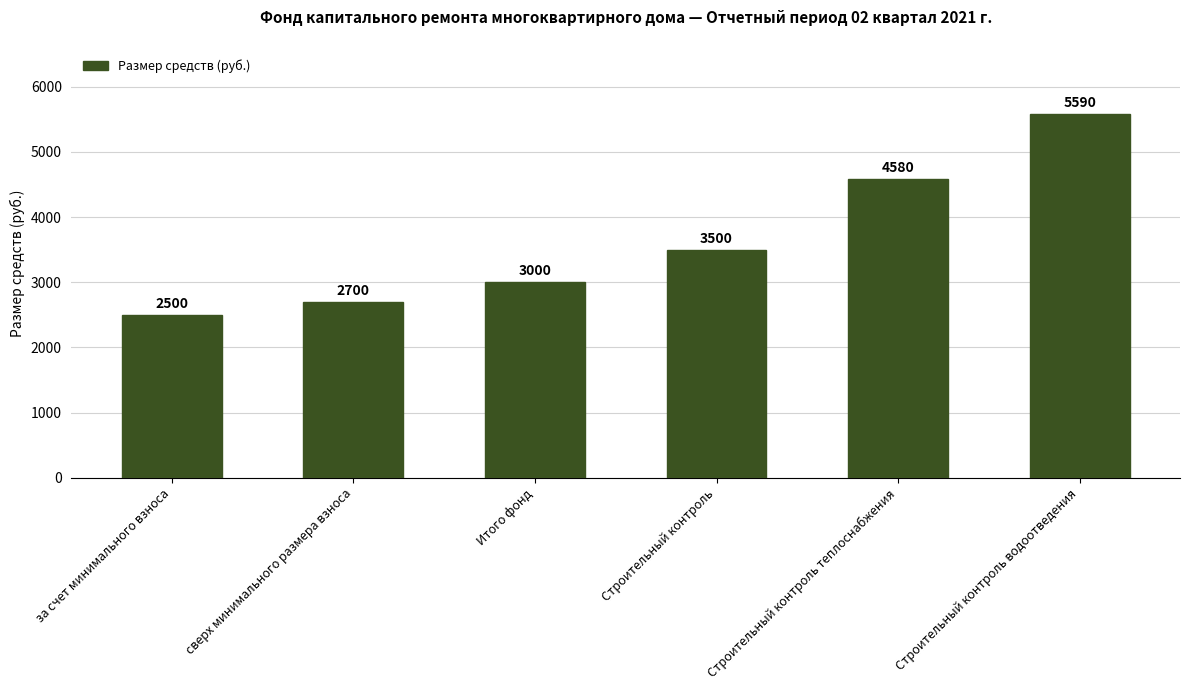

What is the label of the 5th bar from the left?

Строительный контроль теплоснабжения